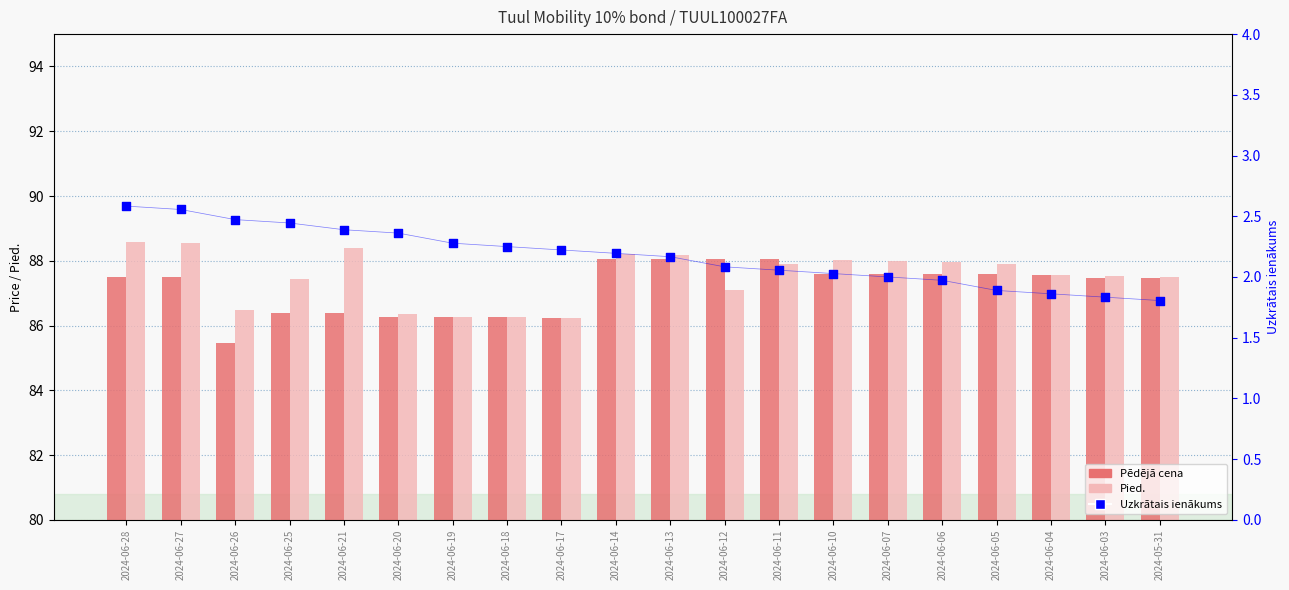

Which series contains the lowest Y value?

Uzkrātais ienākums